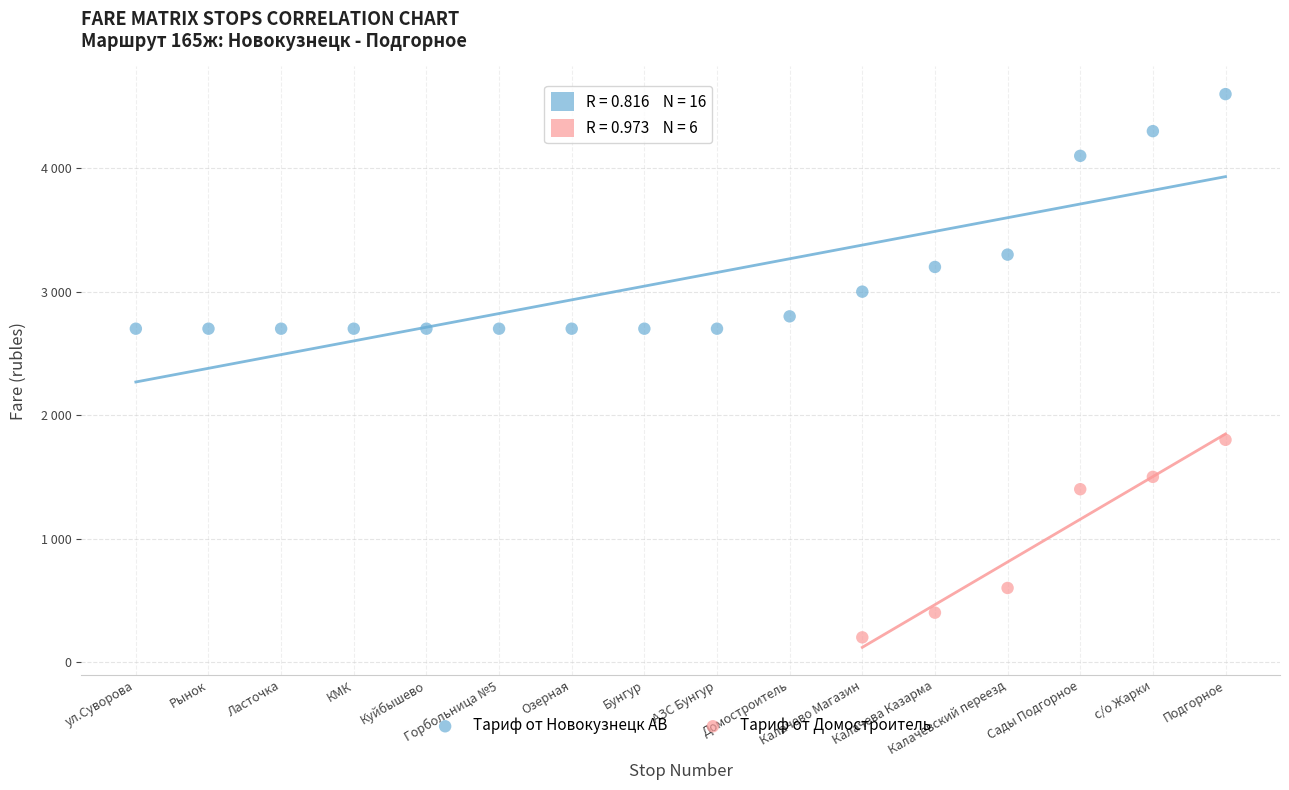

Which series reaches the minimum Y coordinate?

Тариф от Домостроитель